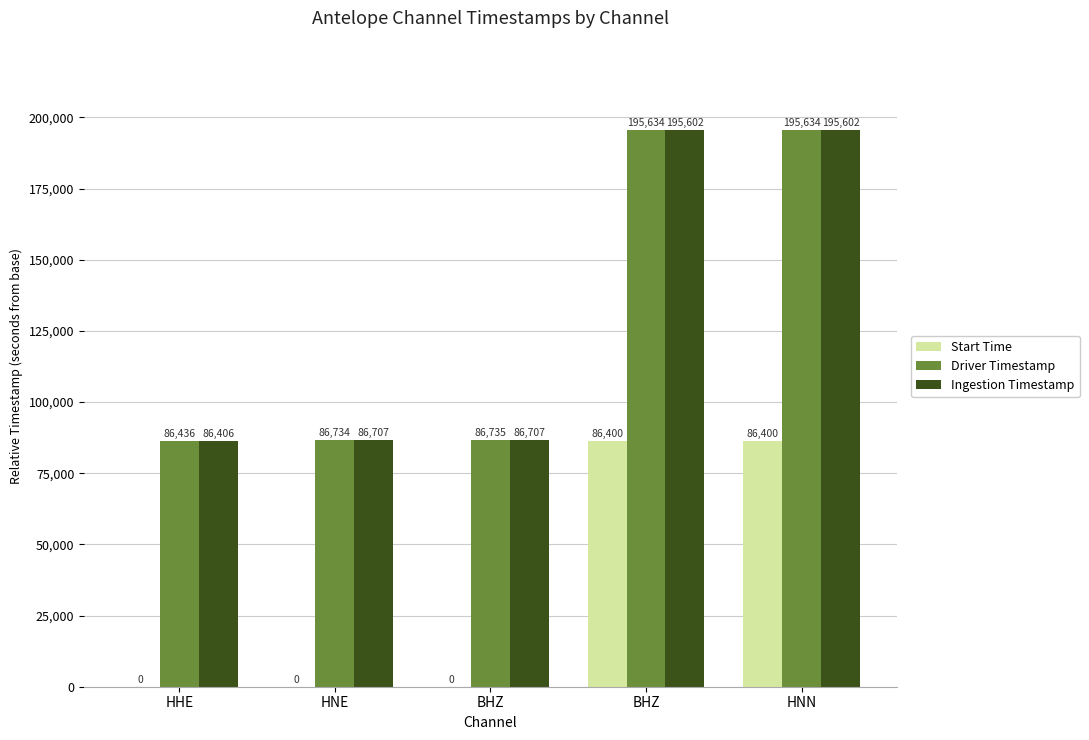

Rank the series at BHZ from highest to lowest value.

Driver Timestamp, Ingestion Timestamp, Start Time